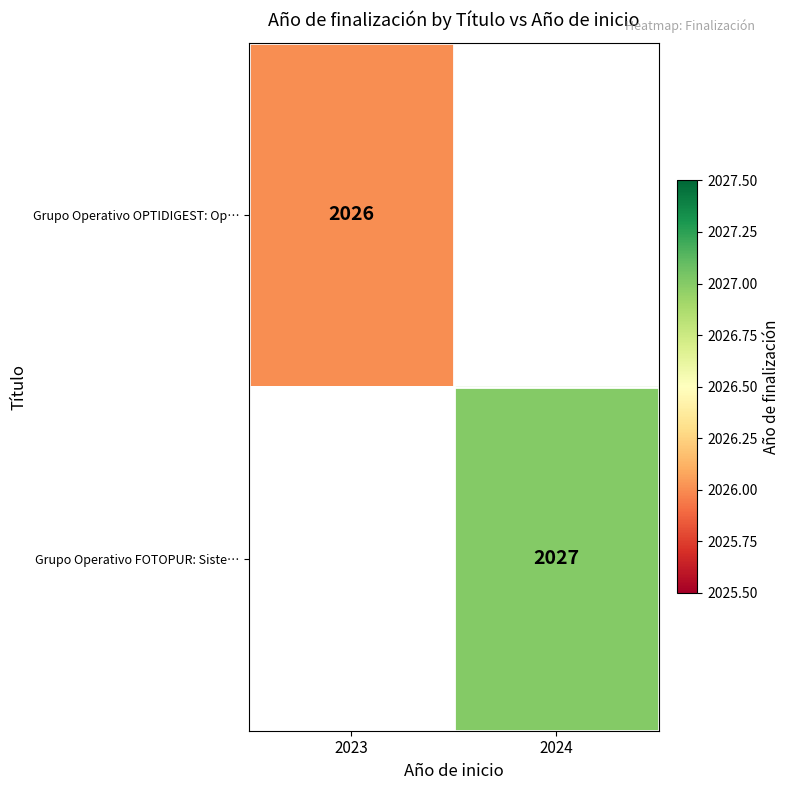

The value of Grupo Operativo FOTOPUR: Siste… at 2024 is 1267. True or false?

False